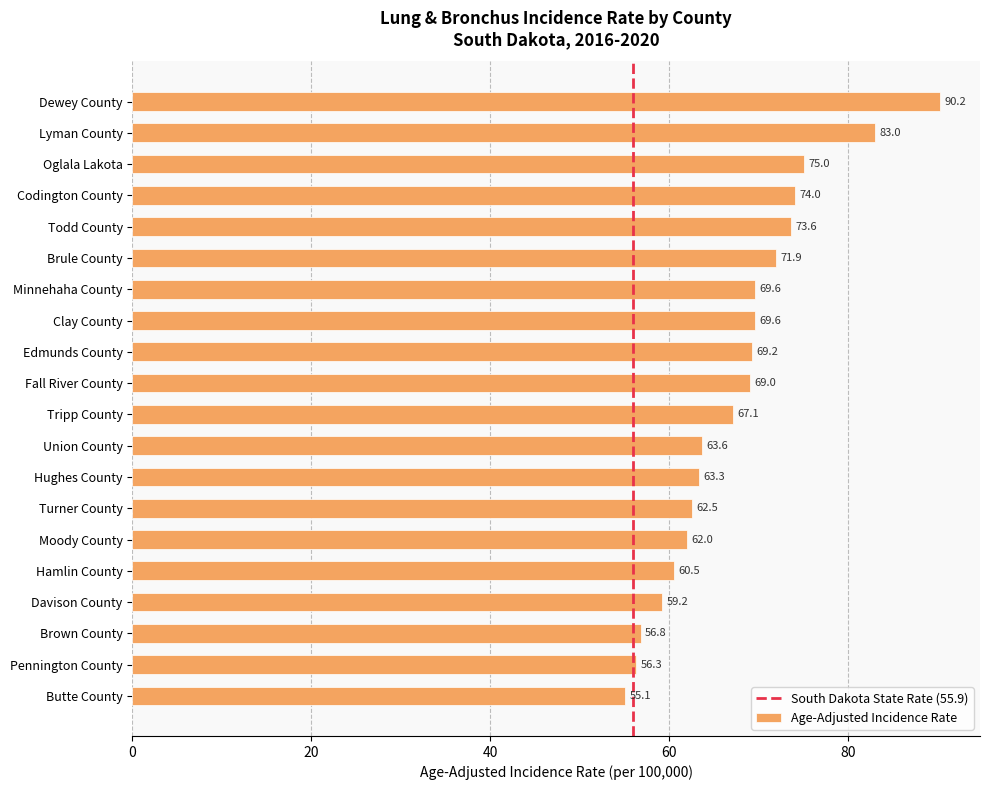

What is the sum of all values?

1351.5